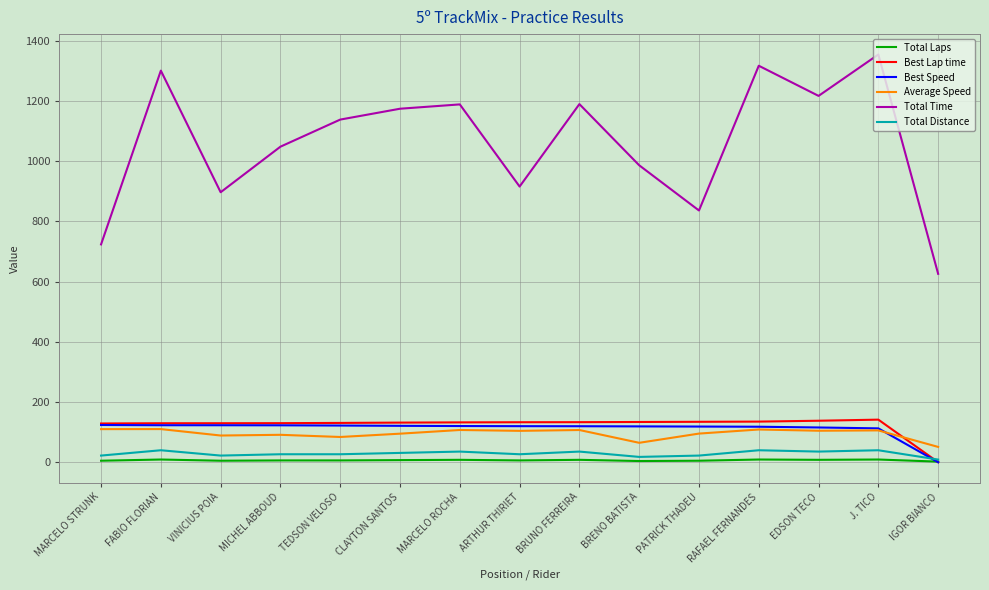

Rank the series at BRUNO FERREIRA from lowest to highest value.

Total Laps, Total Distance, Average Speed, Best Speed, Best Lap time, Total Time